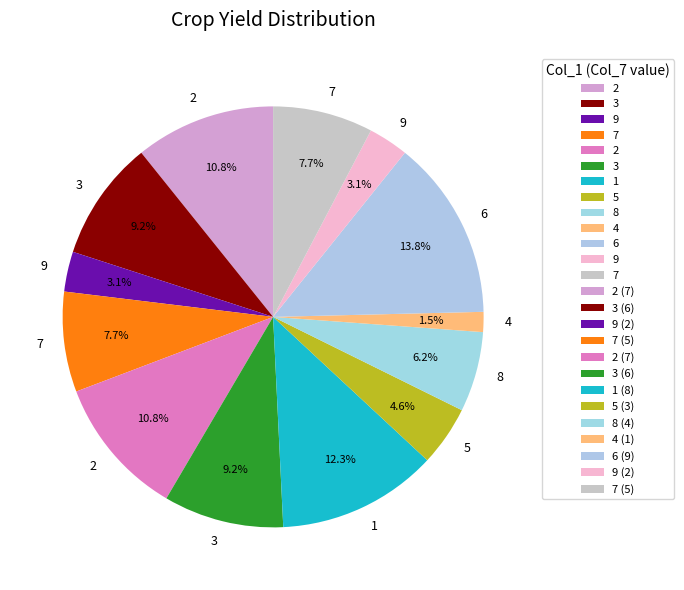

How many segments does this pie chart have?

13